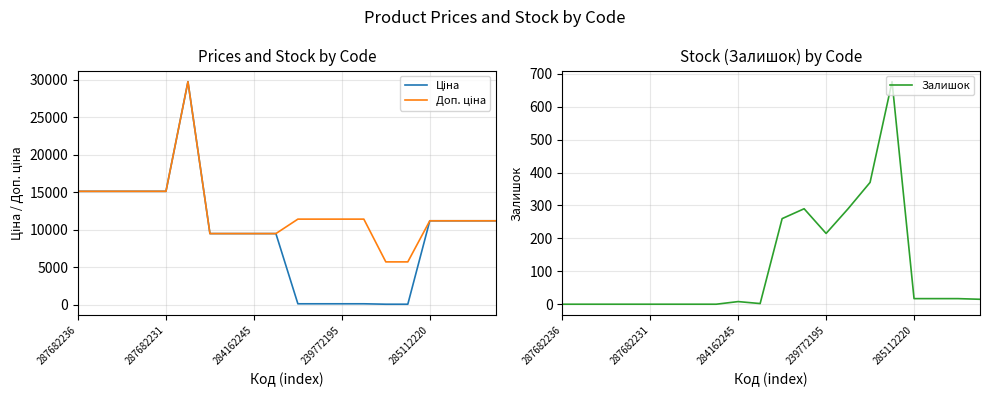

In Залишок, how many points are higher than both neighbors (excluding endpoints)?

3